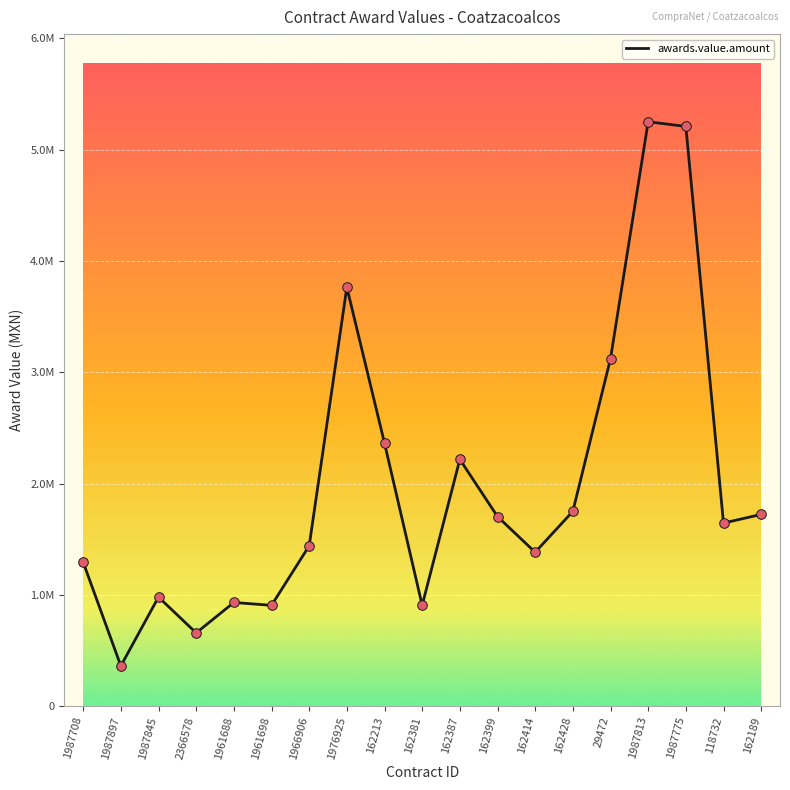

Does the chart have visible grid lines?

Yes